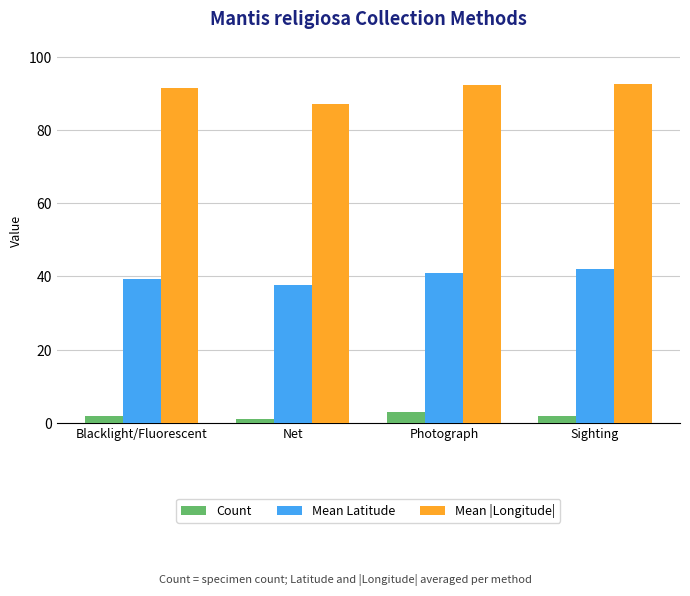

What is the minimum value shown in the chart?

1.0